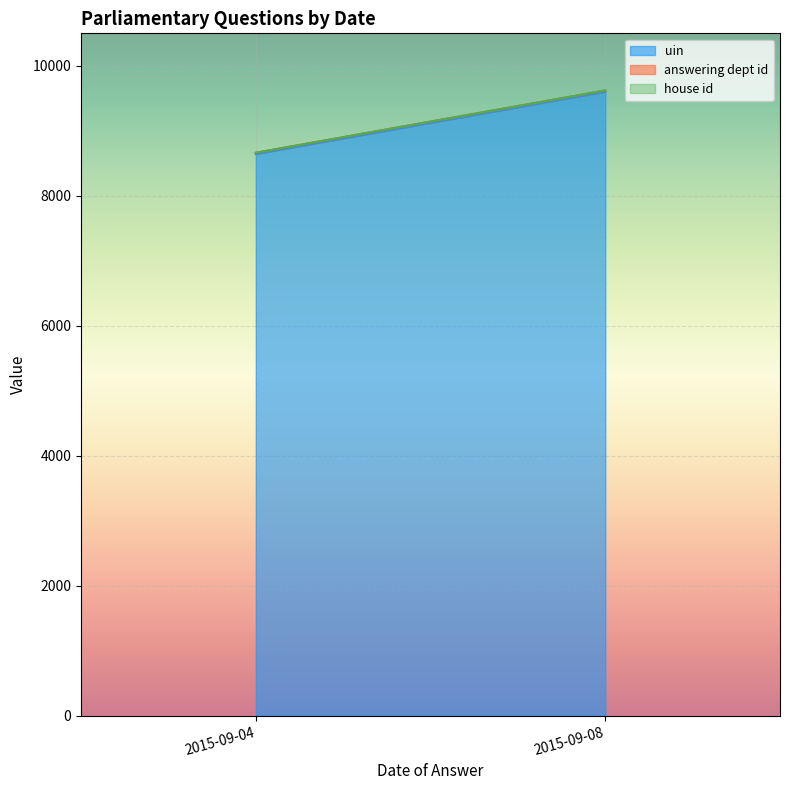

Does the chart display data point markers on the line(s)?

No